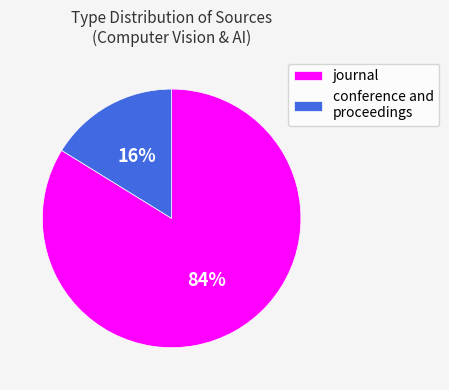

Is there a majority slice in this chart?

Yes